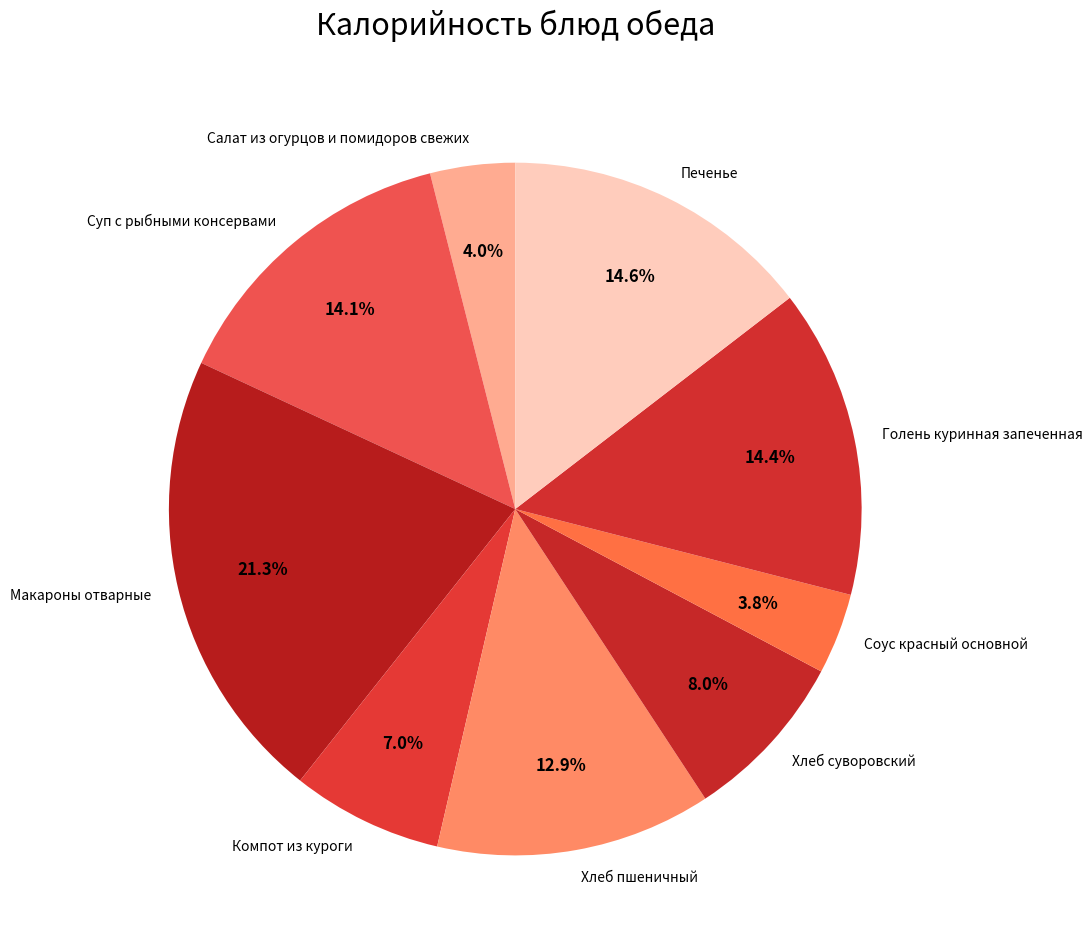

Which category has the biggest portion of the pie?

Макароны отварные